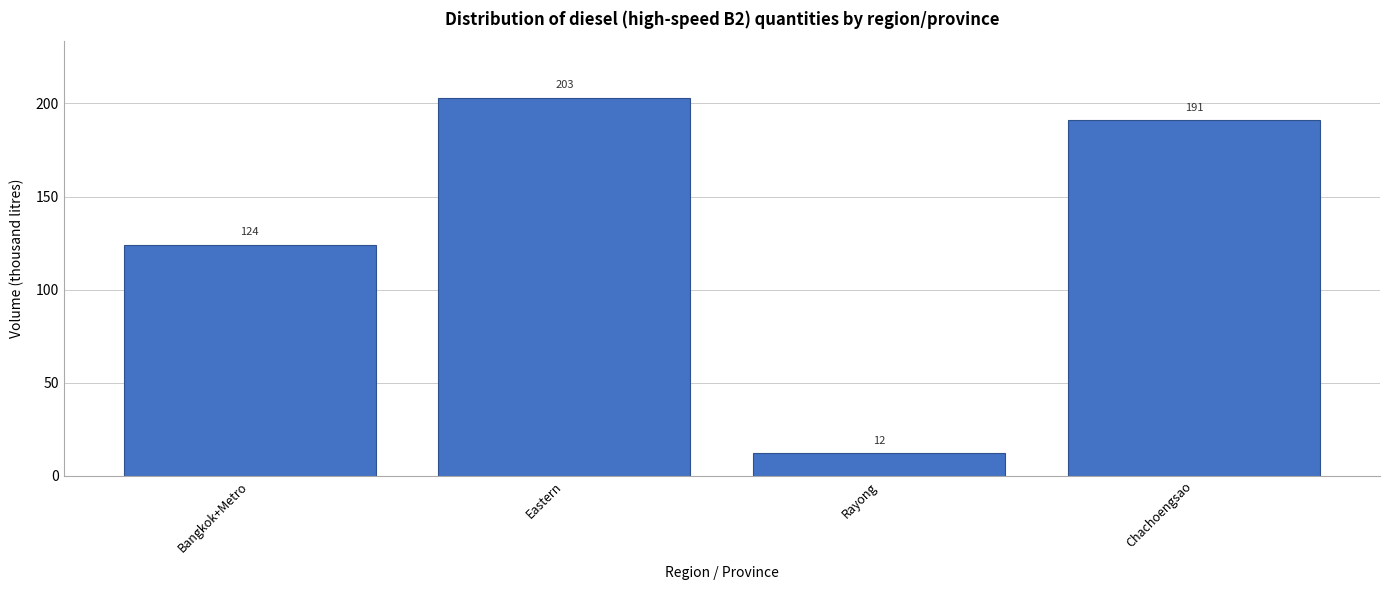

Reading left to right, list all the values displayed in this chart.

124	203	12	191